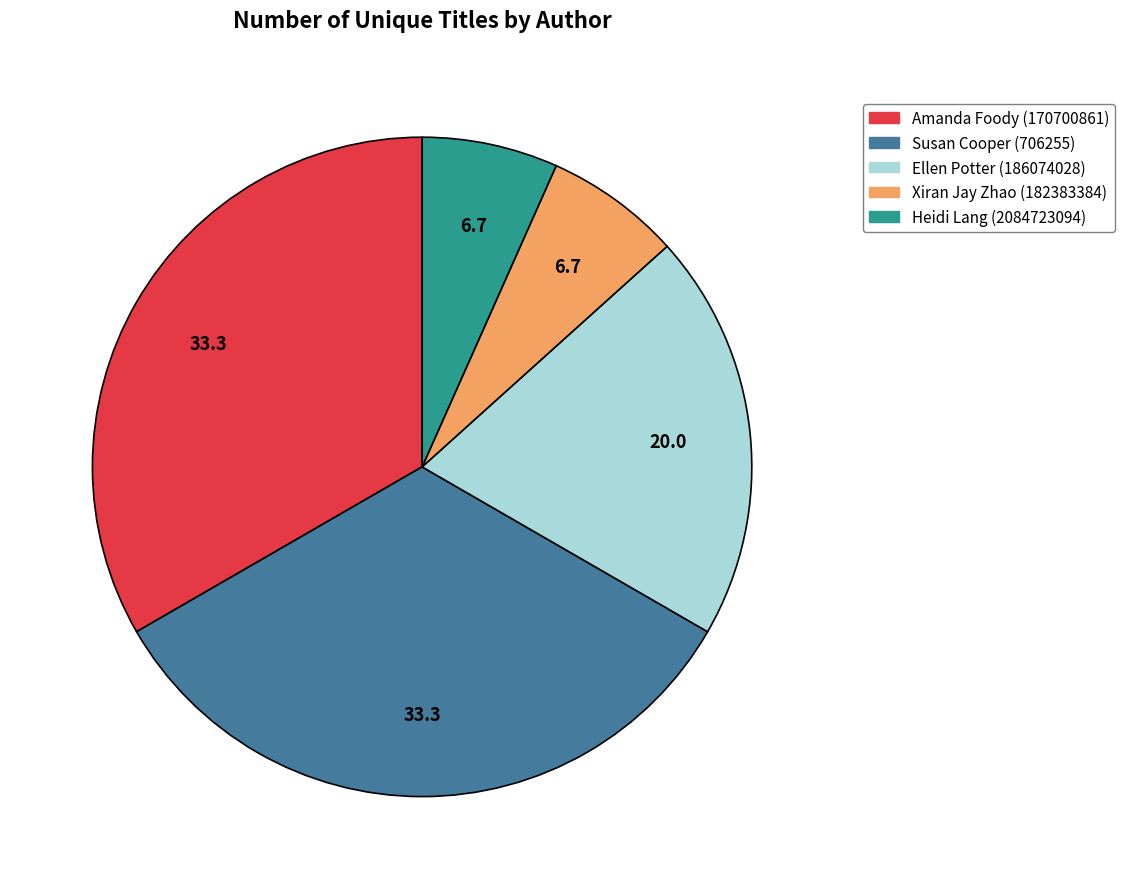

Combined, do Xiran Jay Zhao (182383384) and Amanda Foody (170700861) account for over 50%?

No